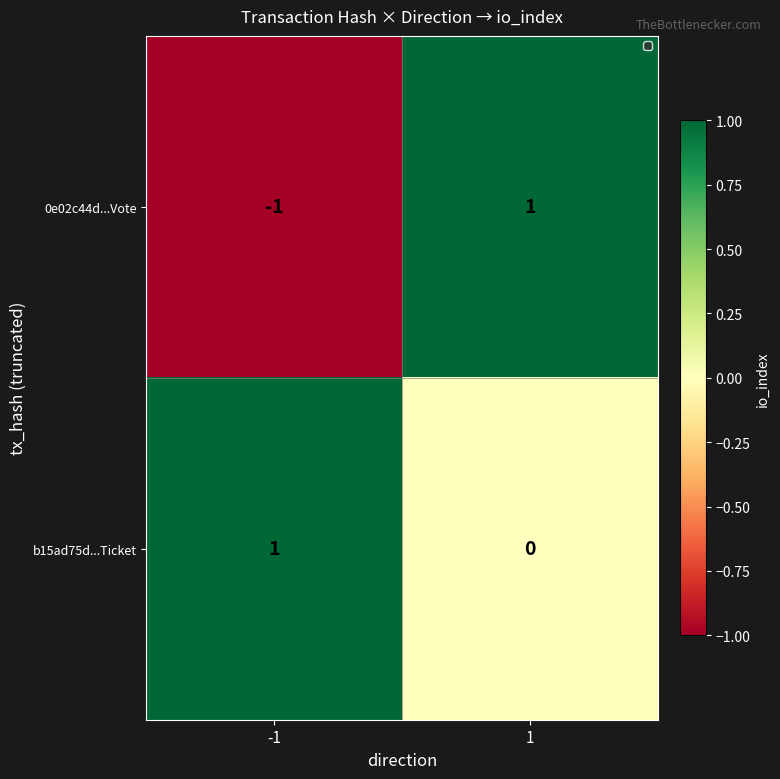

Rank the series at -1 from highest to lowest value.

b15ad75d...Ticket, 0e02c44d...Vote